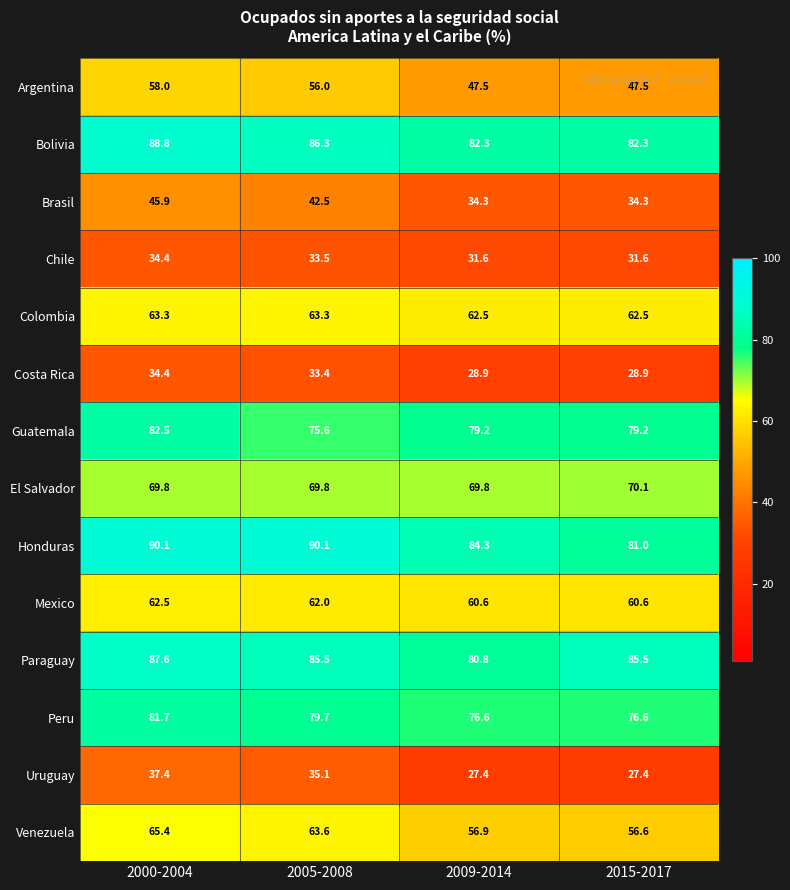

What is the sum of all El Salvador values?

279.5